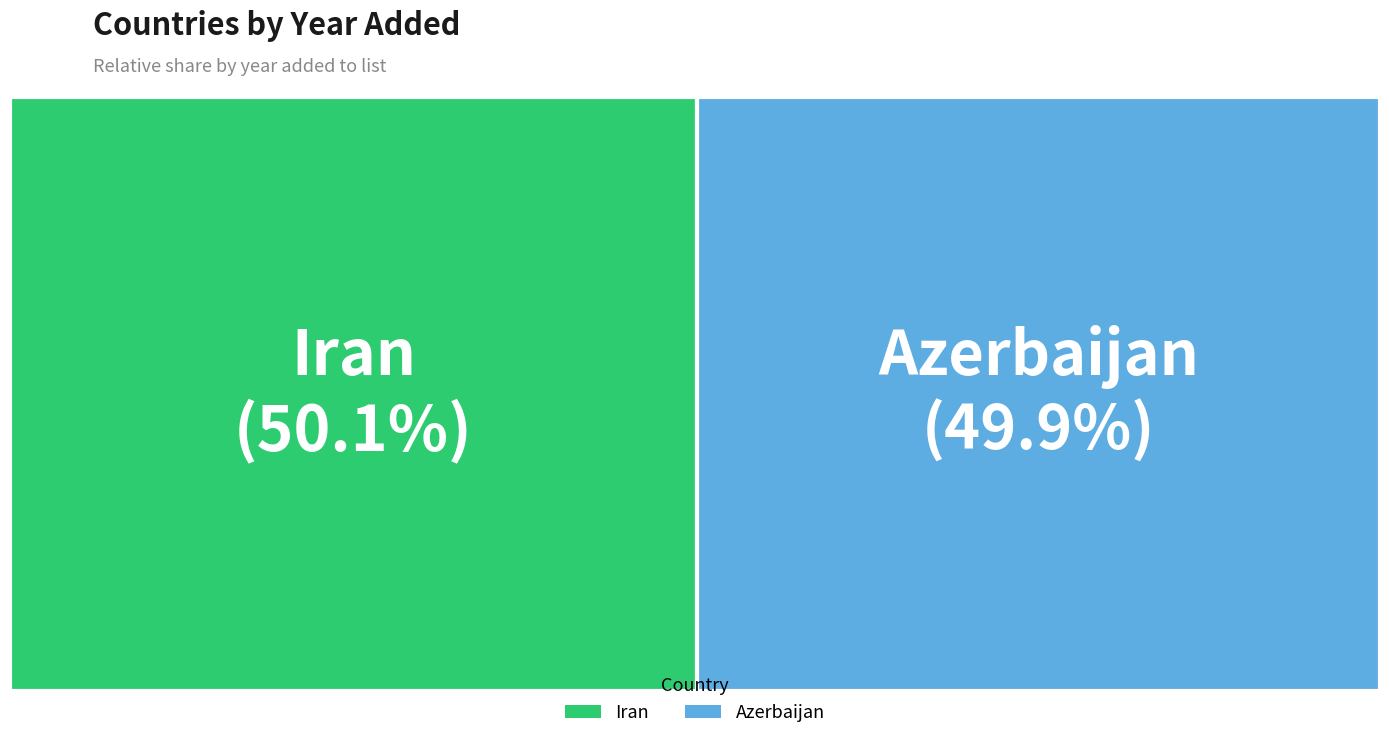

What percentage do Iran and Azerbaijan together represent?

100.0%